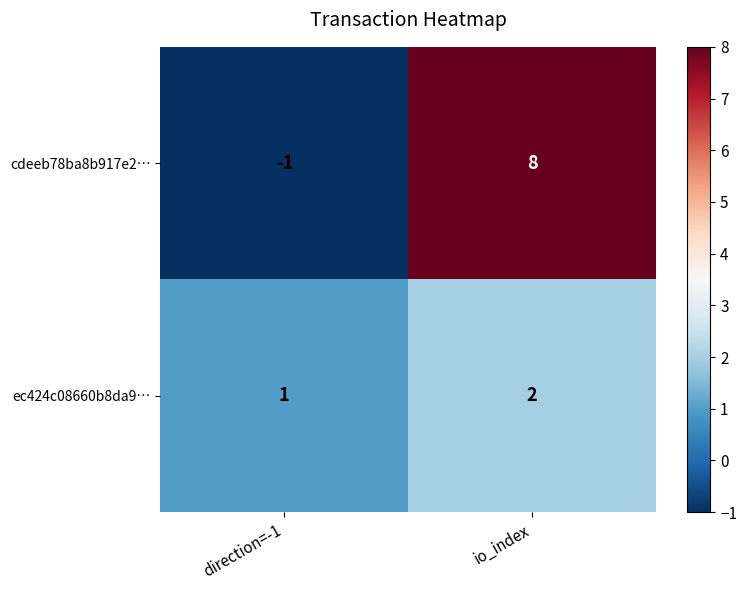

What is the average value of the cdeeb78ba8b917e2… series?

4